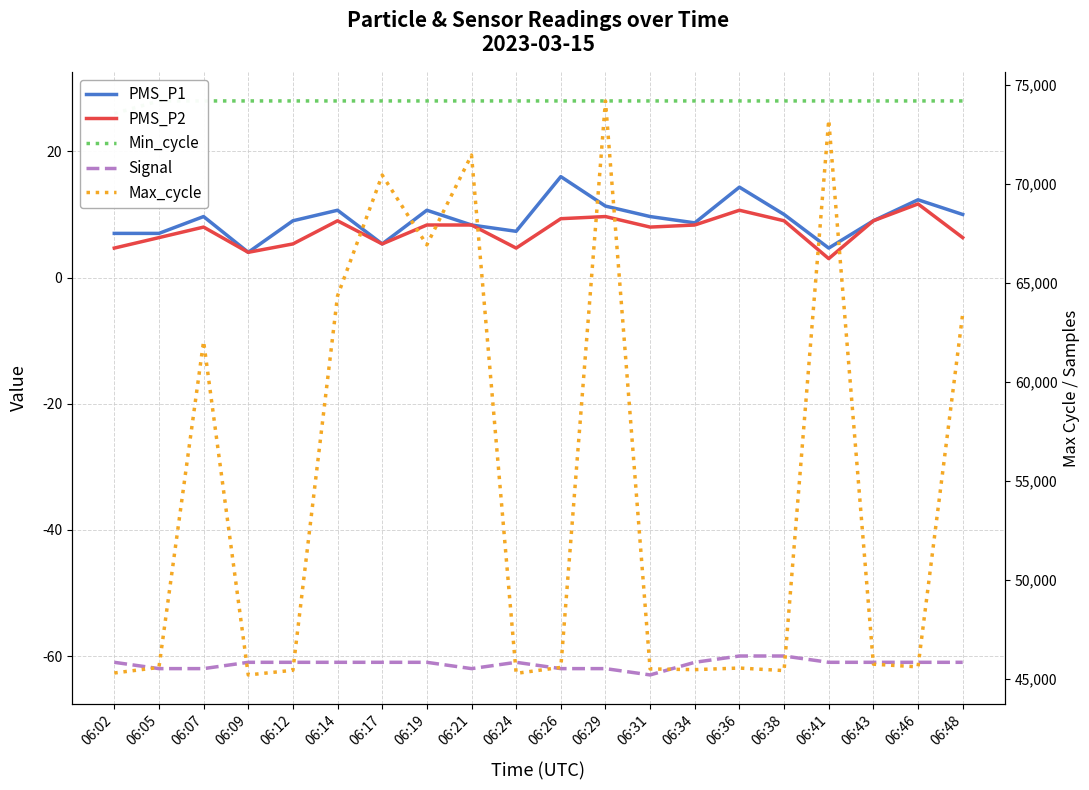

Which series has the largest range (max minus min)?

Max_cycle